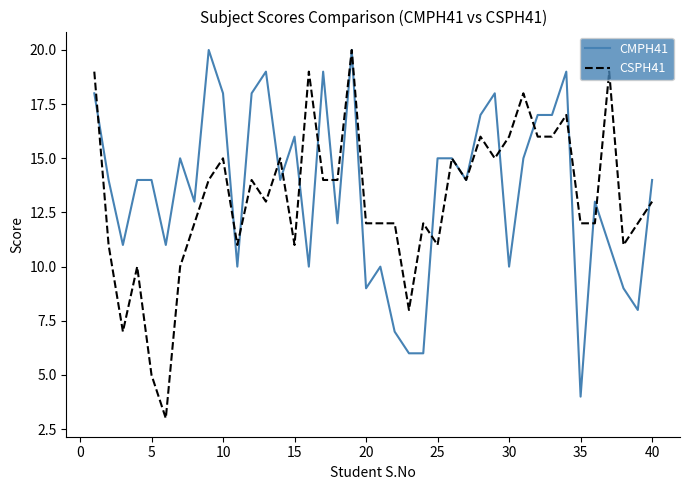

List the series in order of their overall mean, lowest first.

CSPH41, CMPH41